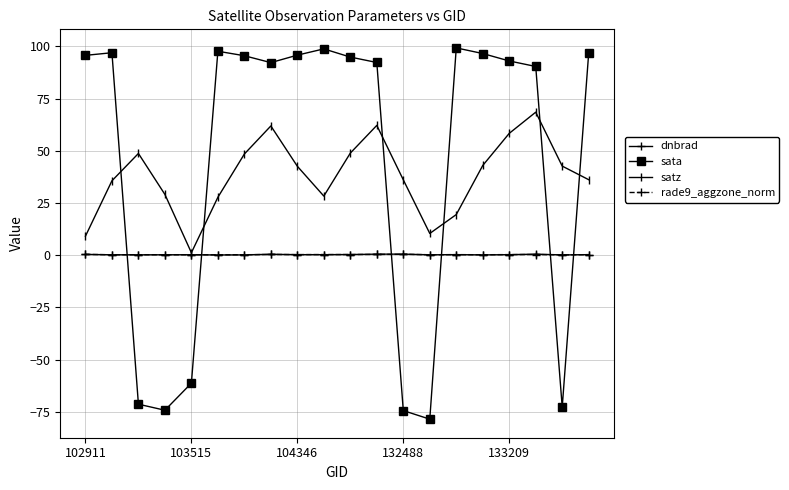

What is the difference between the maximum and minimum values in the sata series?

177.8